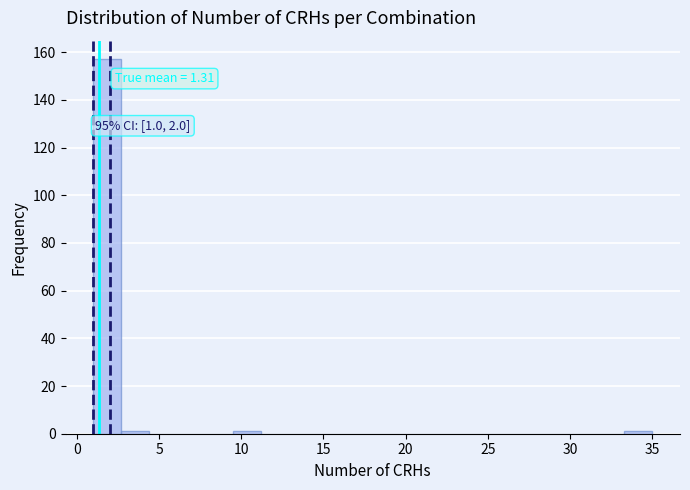

Around what value on the x-axis is the tallest bar? Give the approximate position of its centre, as read against the axis.

2.0